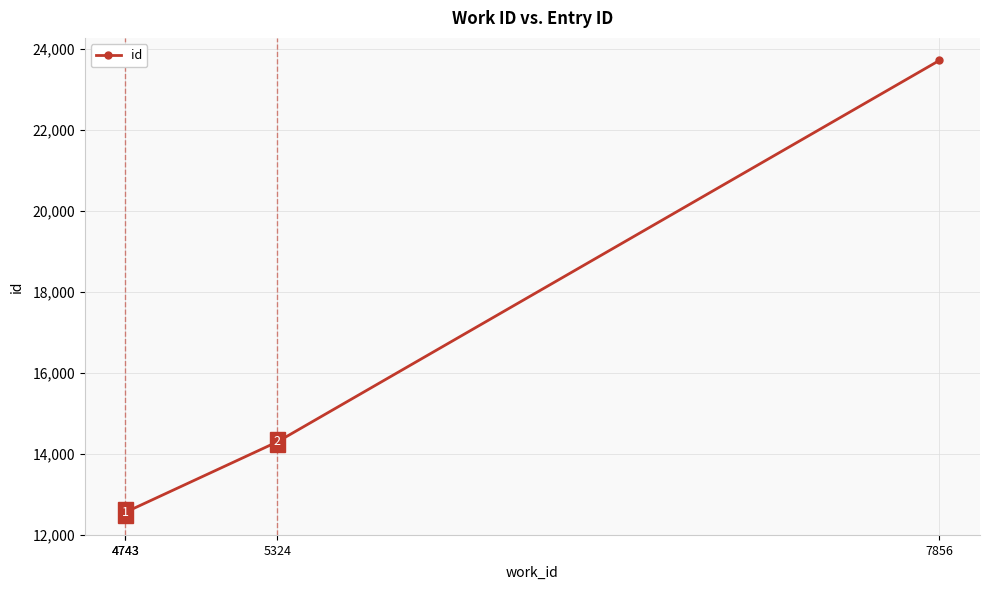

How many values are below 14296?

2